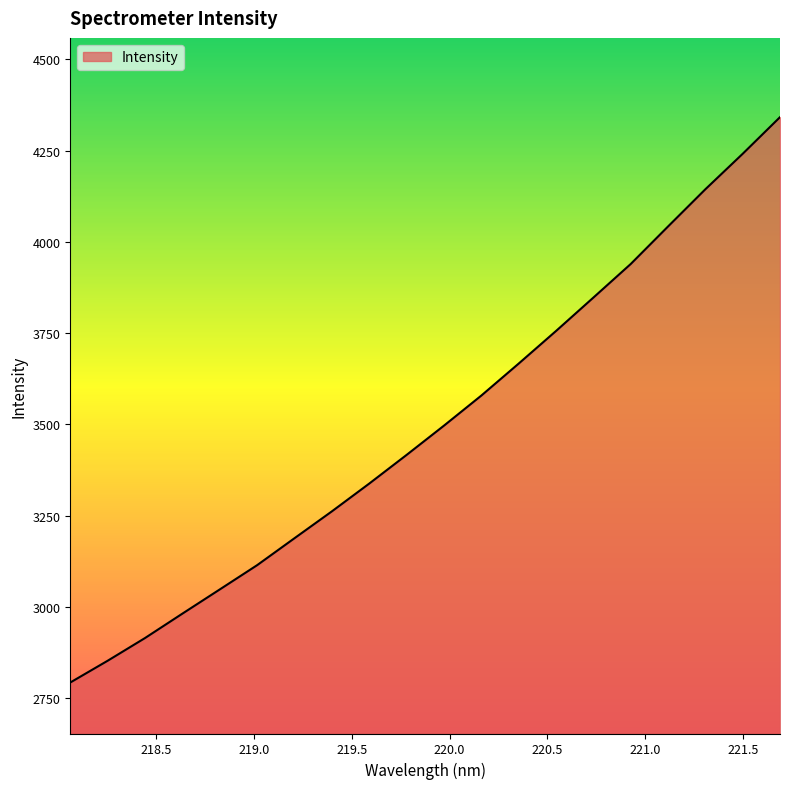

What is the difference between the maximum and minimum values?

1548.4